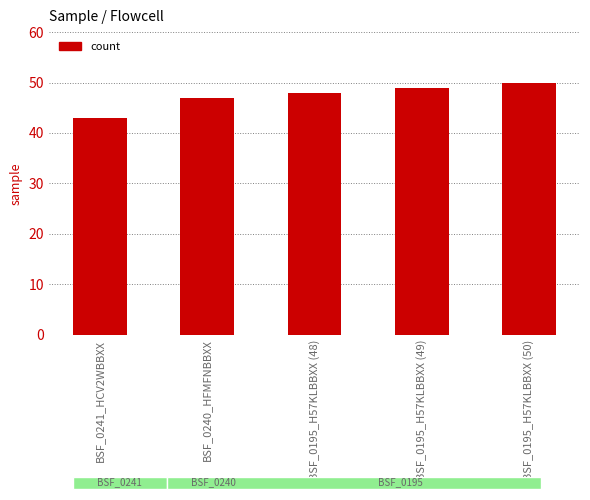

Which category has the highest value across all series?

BSF_0195_H57KLBBXX (50)